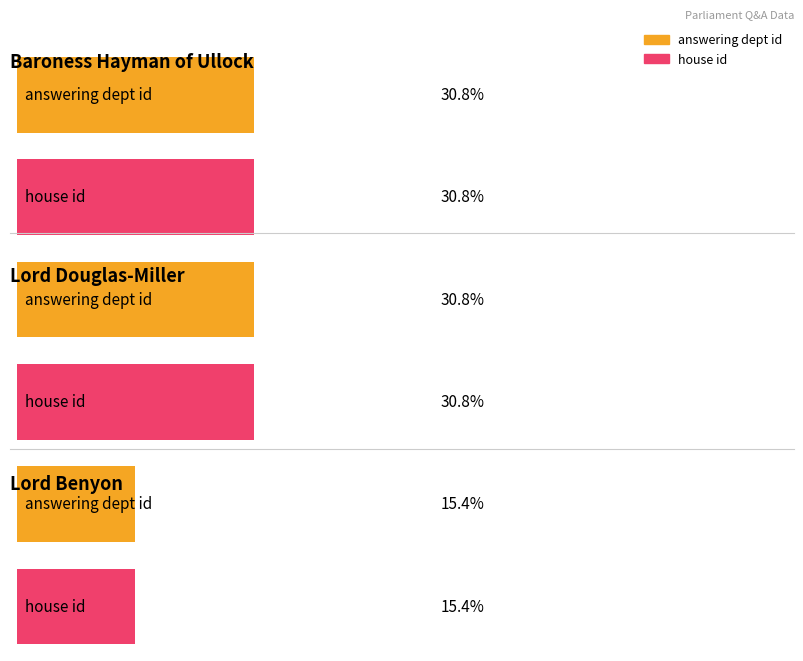

What is the label of the 3rd bar from the right?

Lord Douglas-Miller